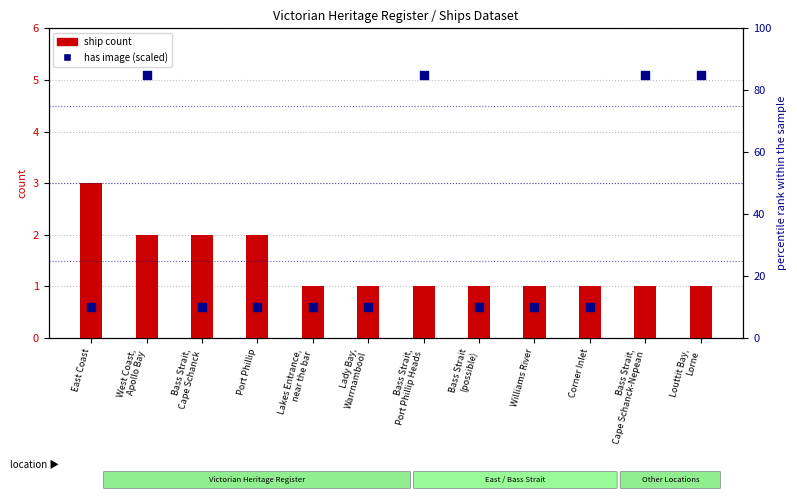

What is the total value across all series at Williams River?

11